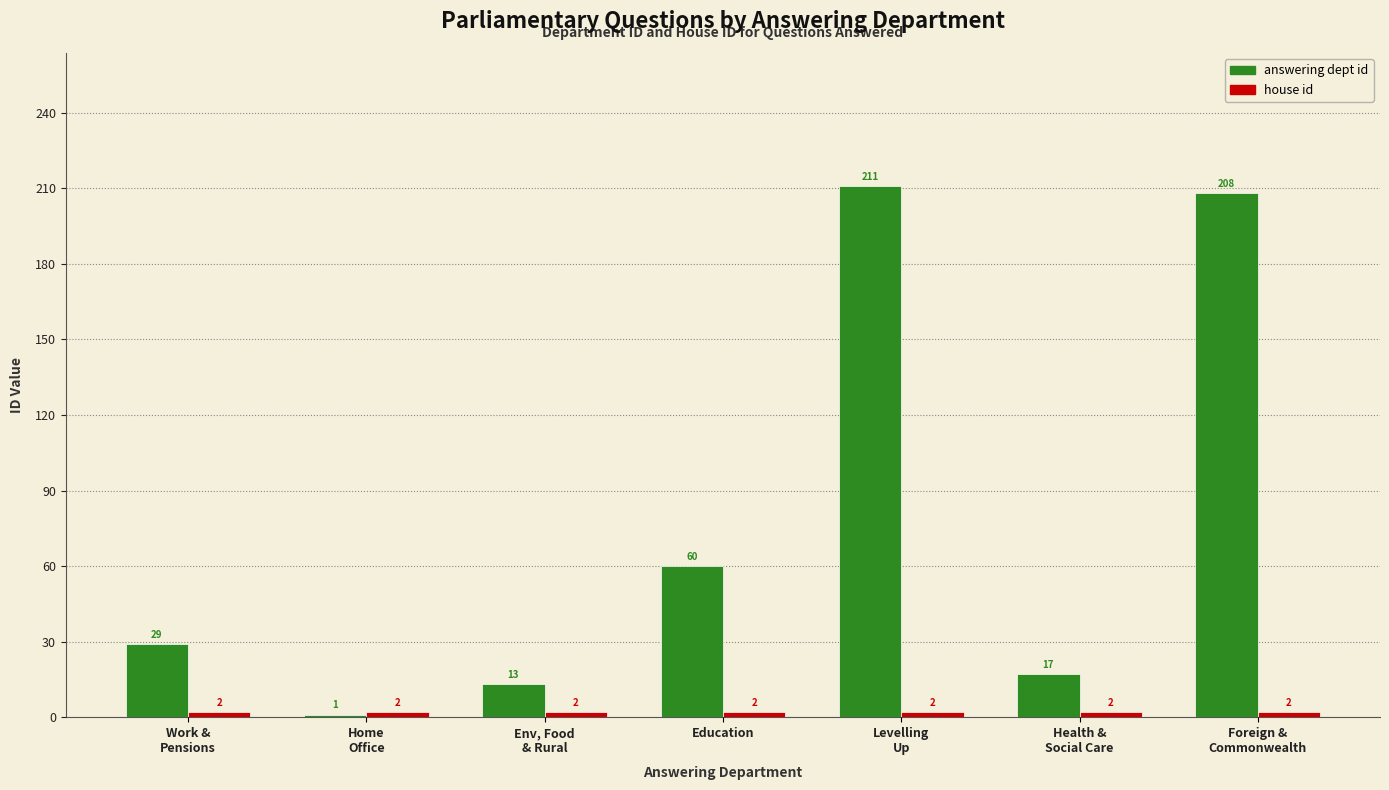

At which label is answering dept id closest to 106?

Education